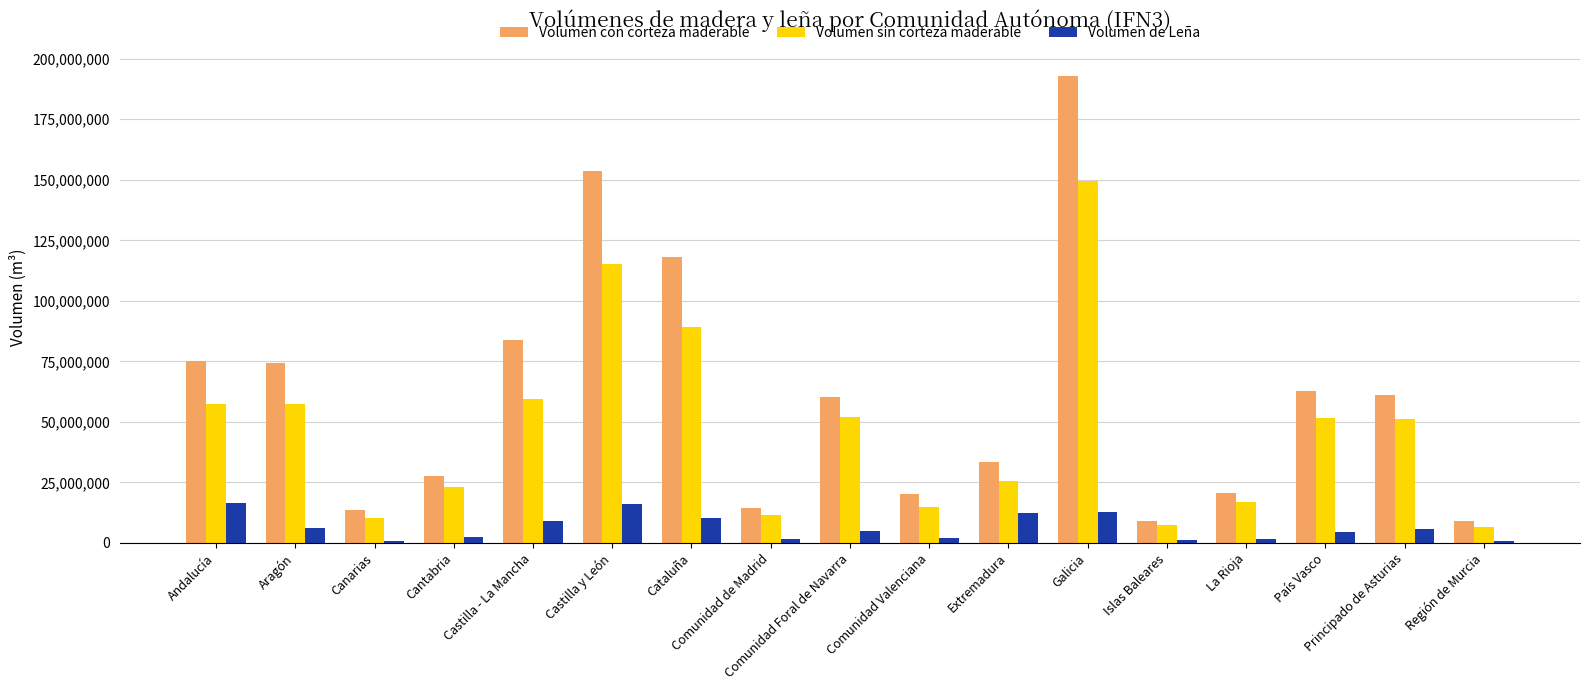

How many groups of bars are there?

17